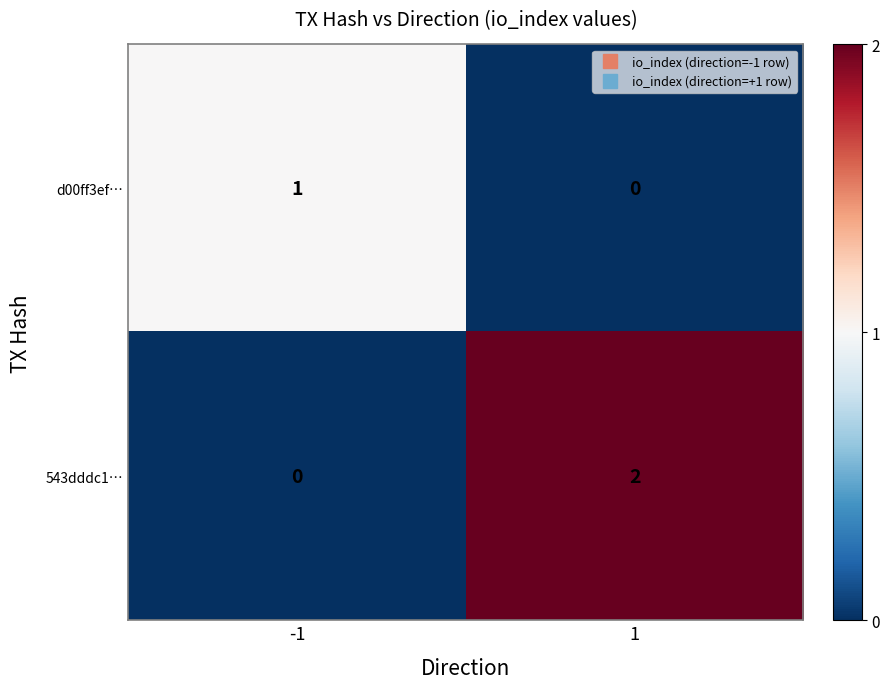

At -1, list the series in order from largest to smallest.

d00ff3ef…, 543dddc1…